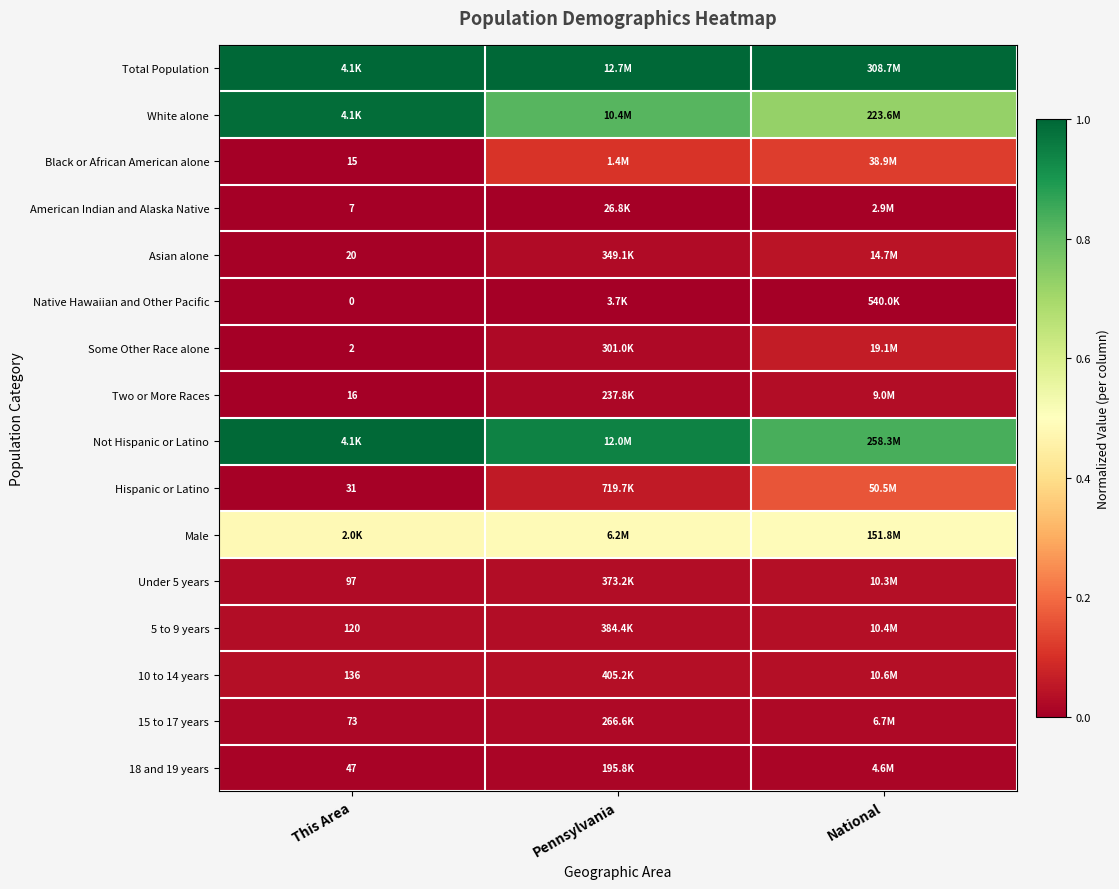

What is the spread (max minus min) of values at This Area?

1.0